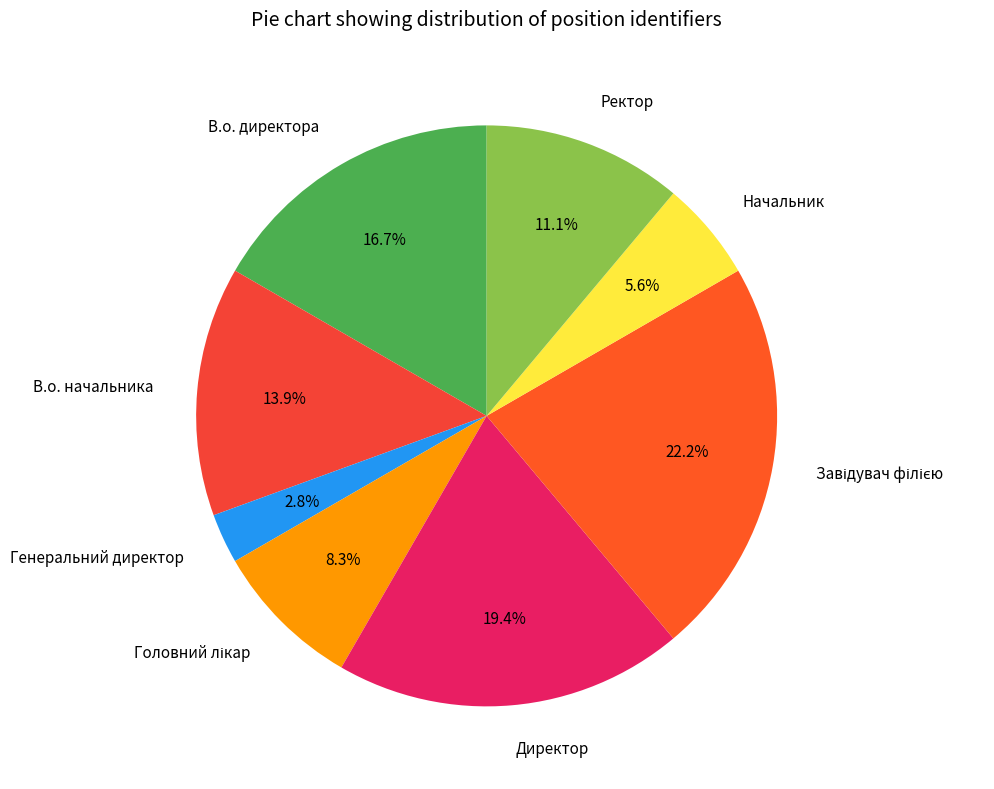

What is the ratio of the value at Начальник to the value at Ректор?

0.5